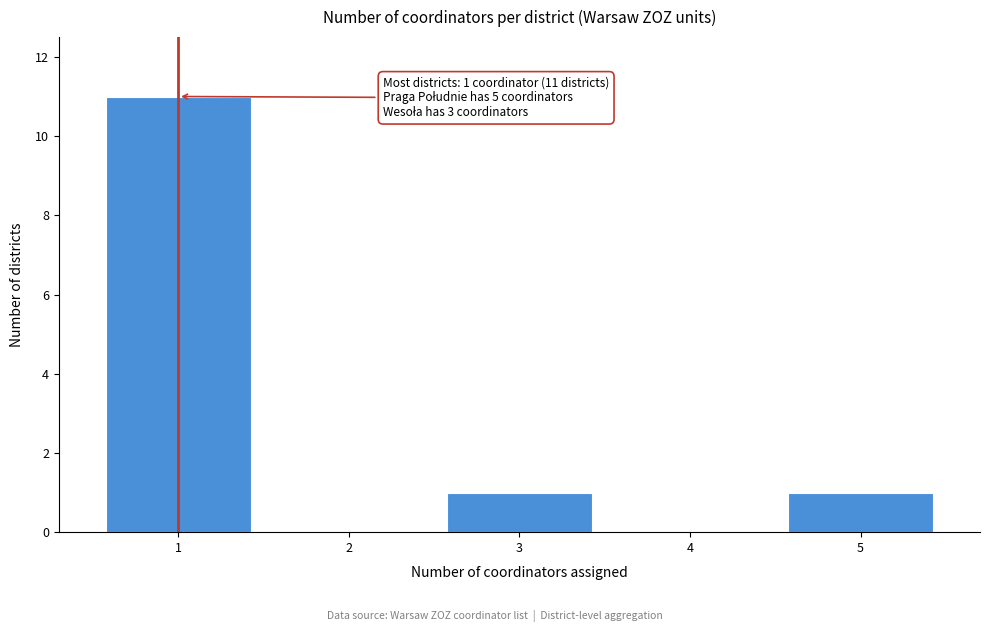

Reading left to right, transcribe all the data shown in this chart.

1=11	2=0	3=1	4=0	5=1